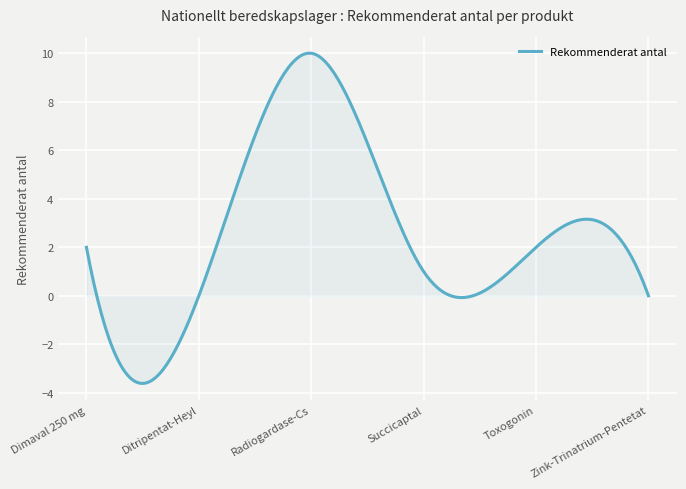

What is the minimum value shown in the chart?

-3.6